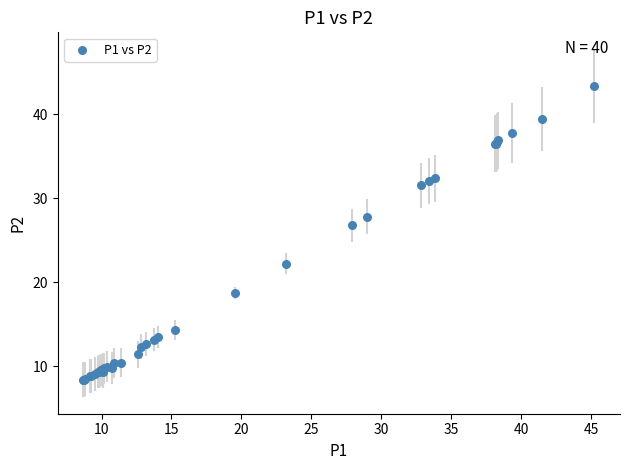

What Y value in the scatter plot is closest to 25?

26.8